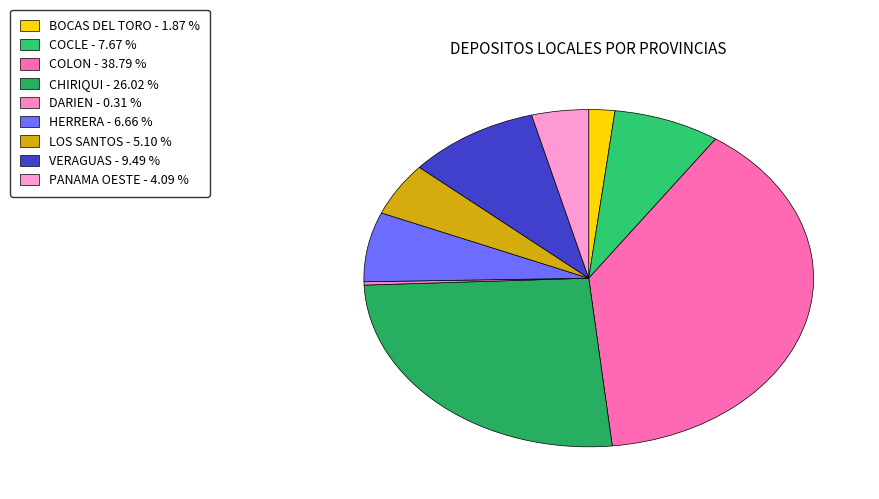

The CHIRIQUI slice represents 26% of the pie. True or false?

True